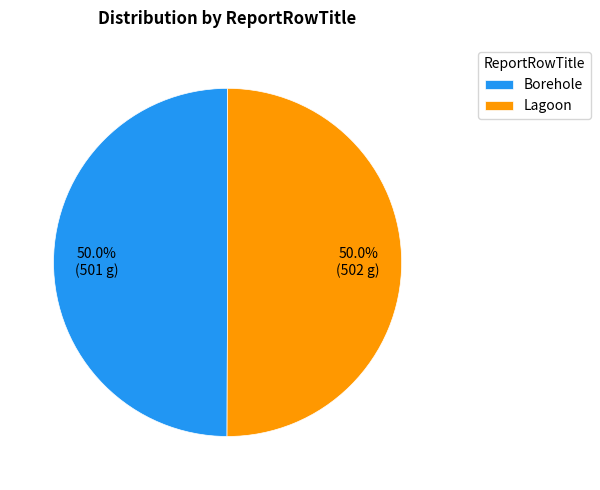

How many slices are in this pie chart?

2